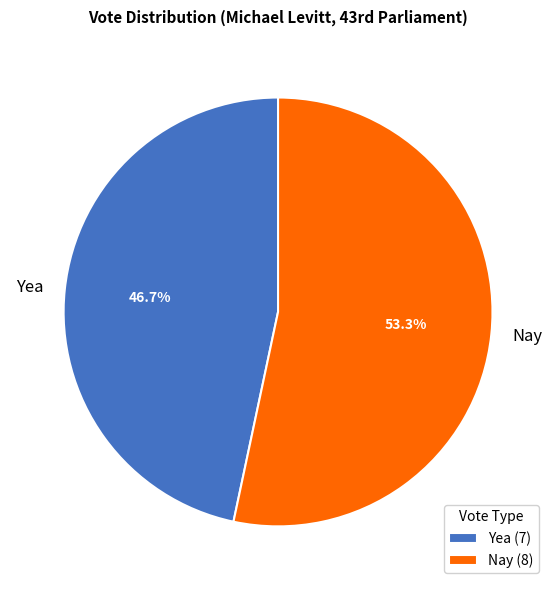

Between Yea and Nay, which is larger?

Nay